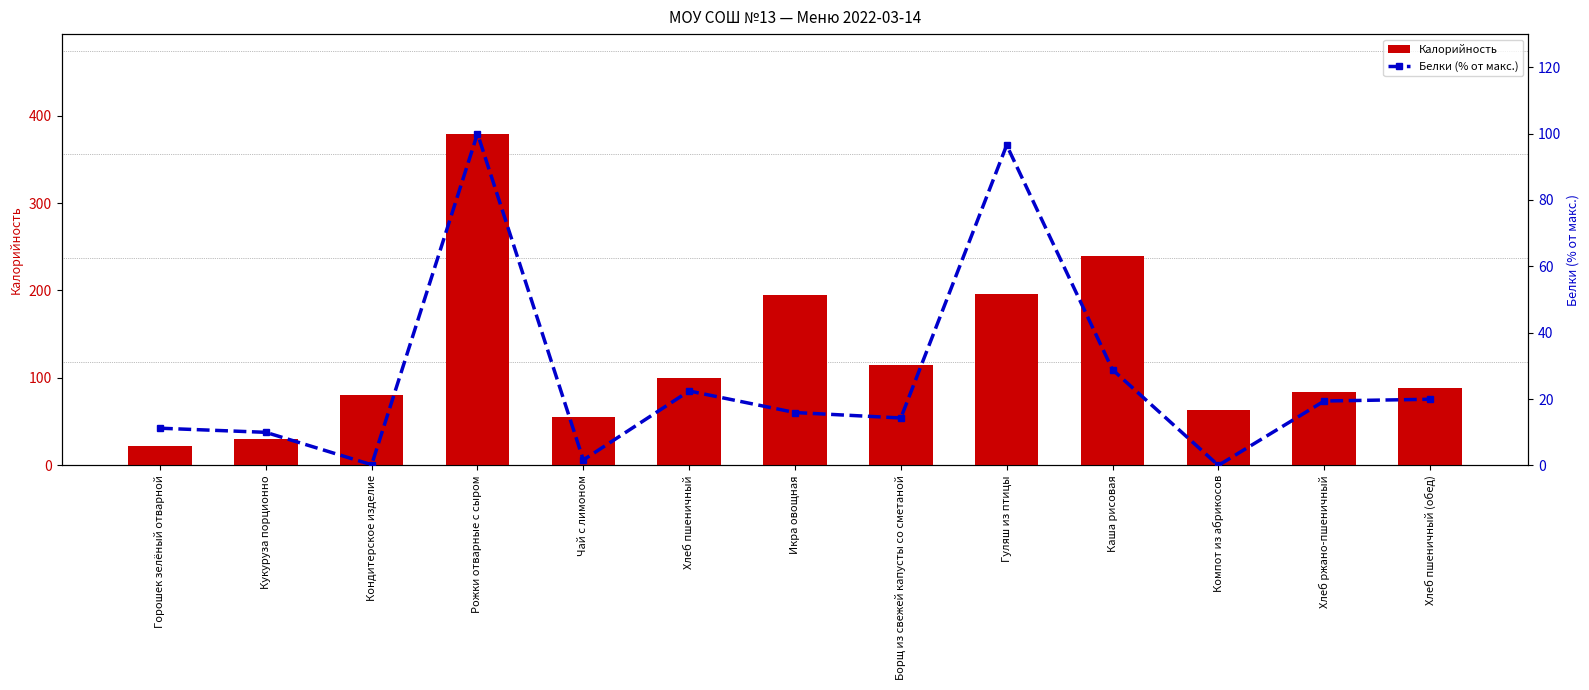

What is the label of the 5th bar from the right?

Гуляш из птицы